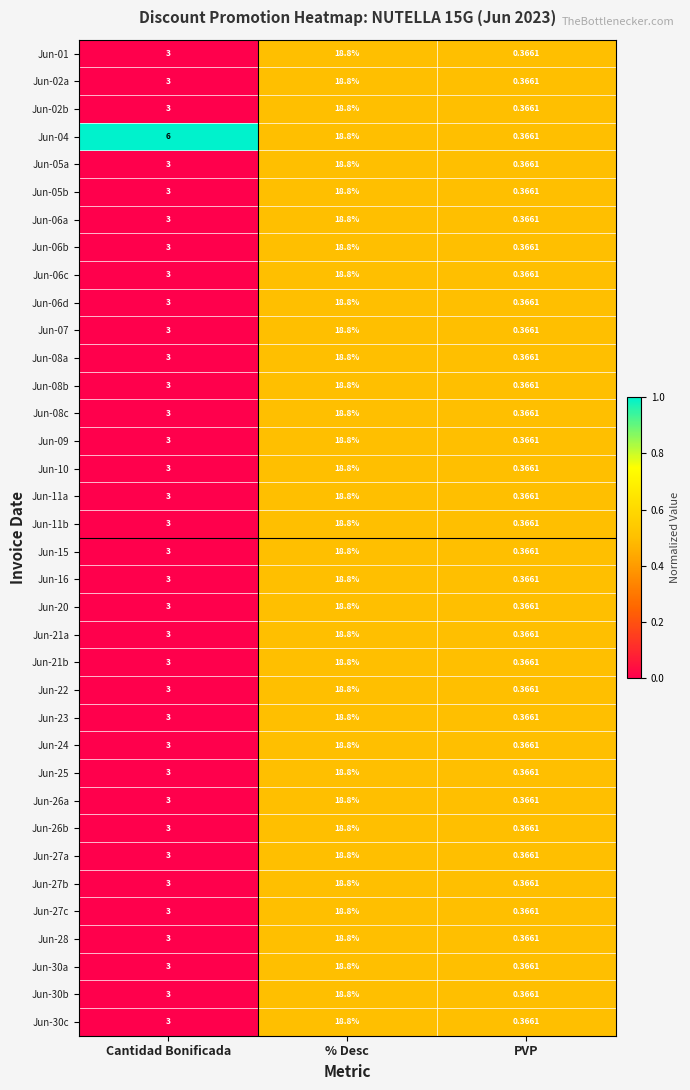

At which category is the sum across all series the highest?

% Desc